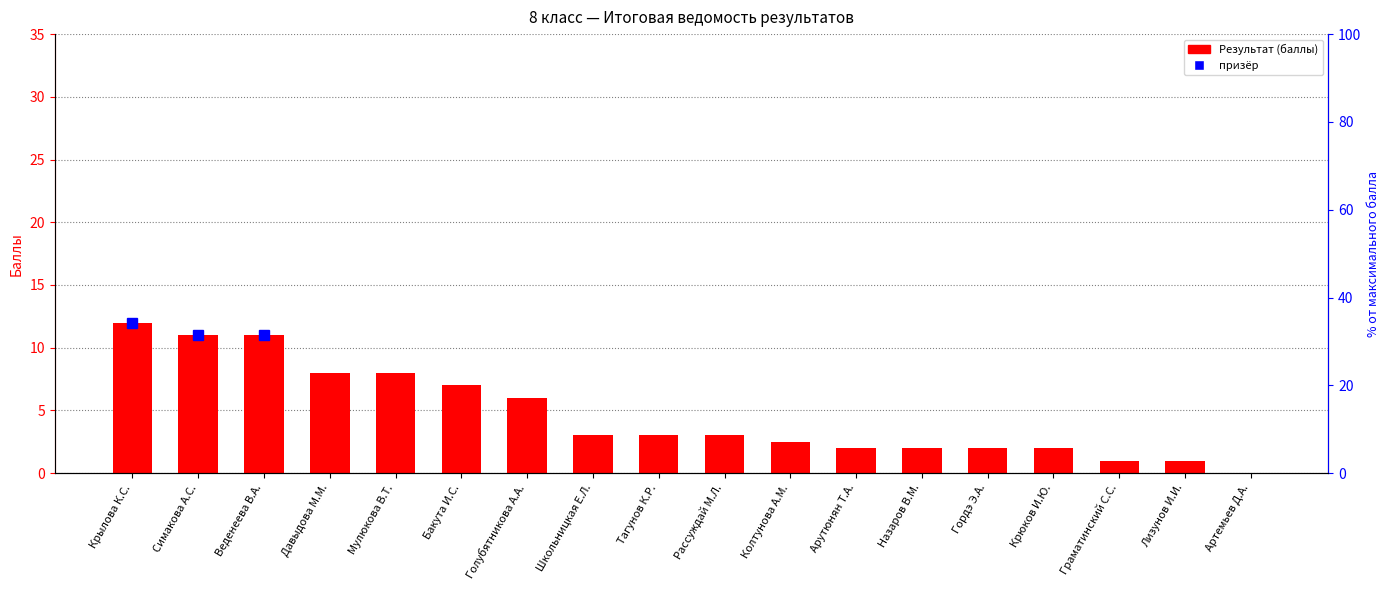

How many data points are above 3?

7